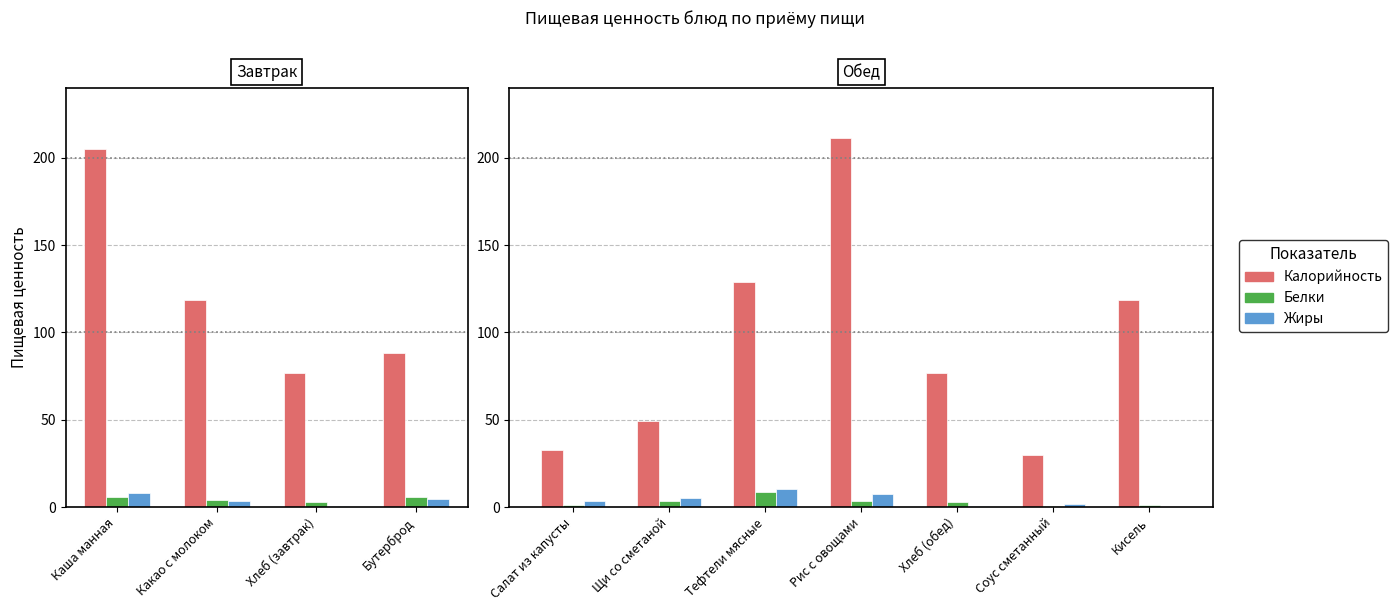

What is the difference between the maximum and minimum values in the Калорийность series?

181.8